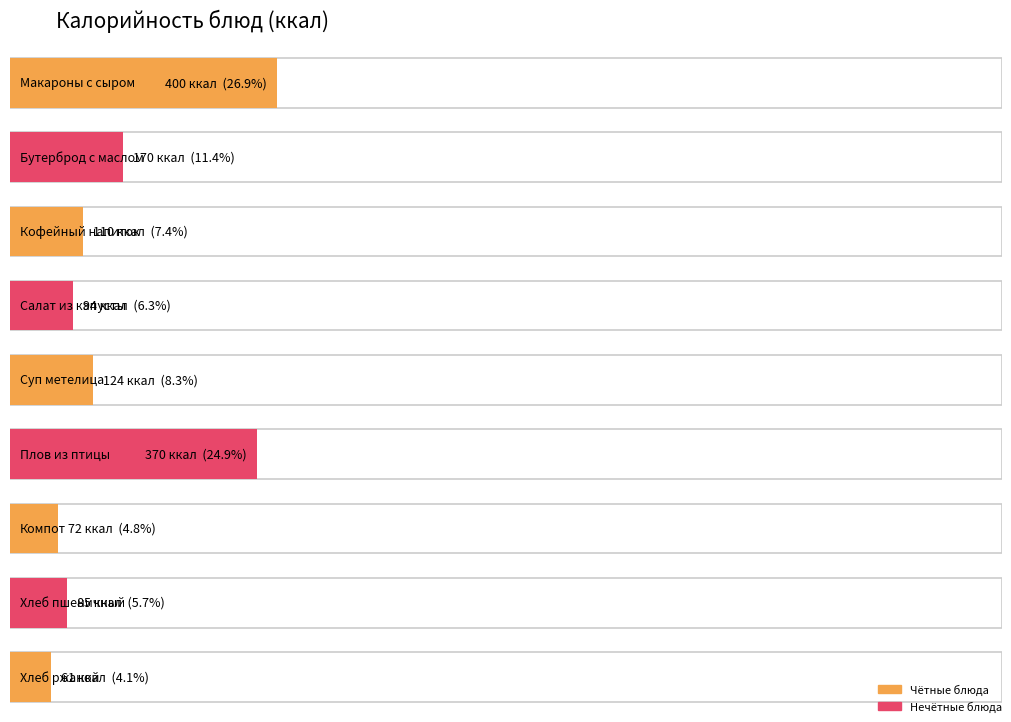

What is the difference between the maximum and minimum values?

339